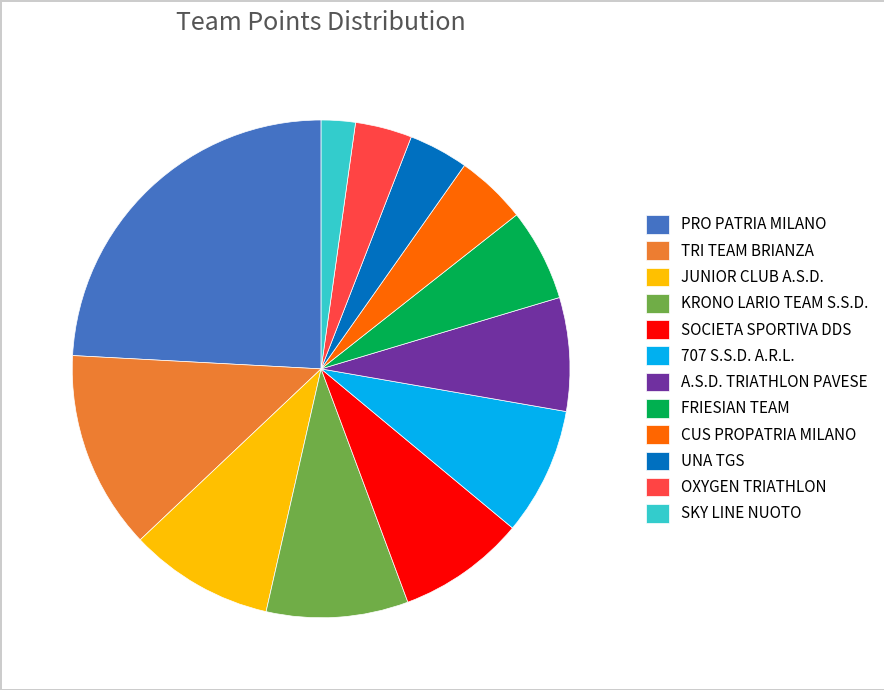

Is it true that 707 S.S.D. A.R.L. is 1% of the pie?

False